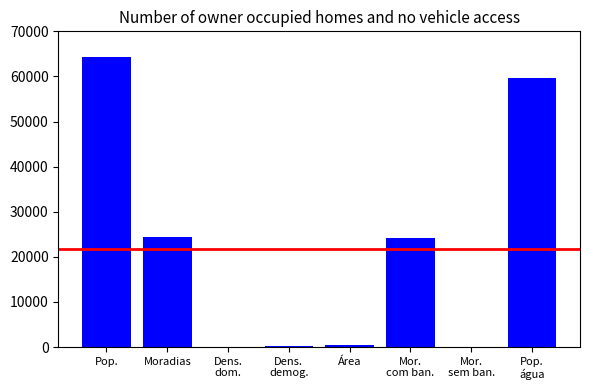

What is the sum of all values?

173187.6